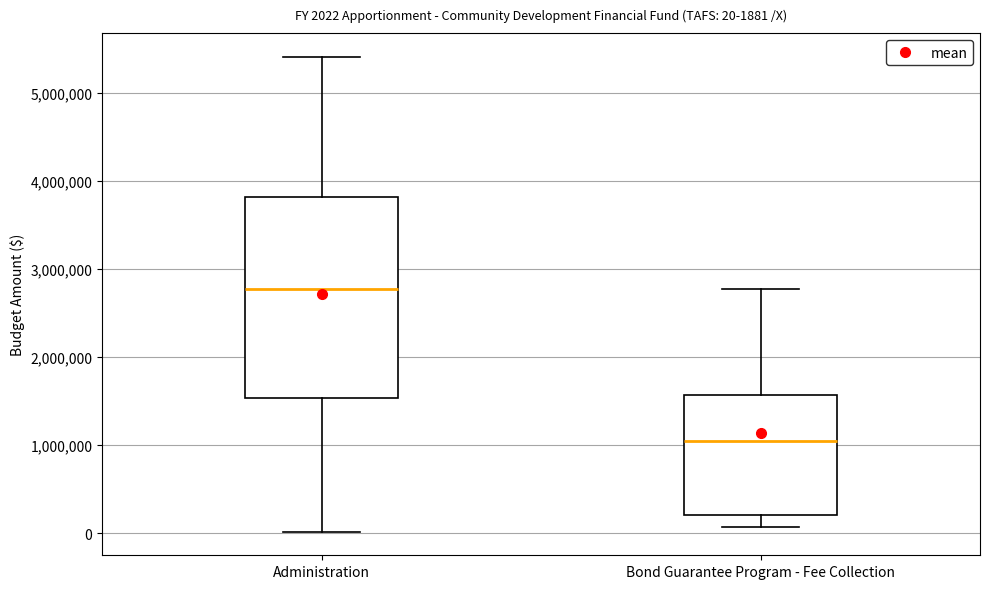

Comparing the boxes themselves (not the whiskers), which one is the tallest?

Administration